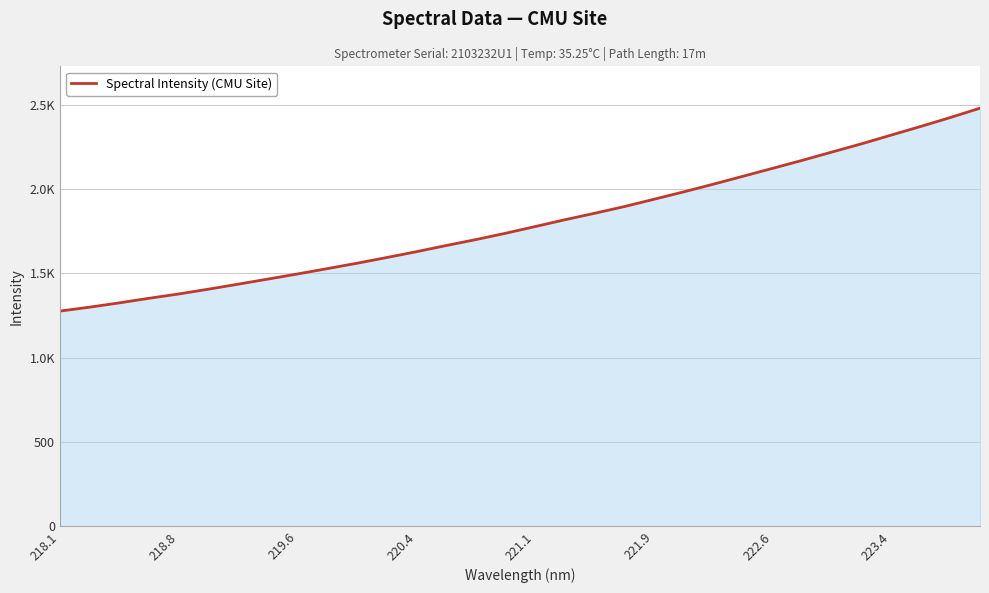

What is the minimum value shown in the chart?

1276.3